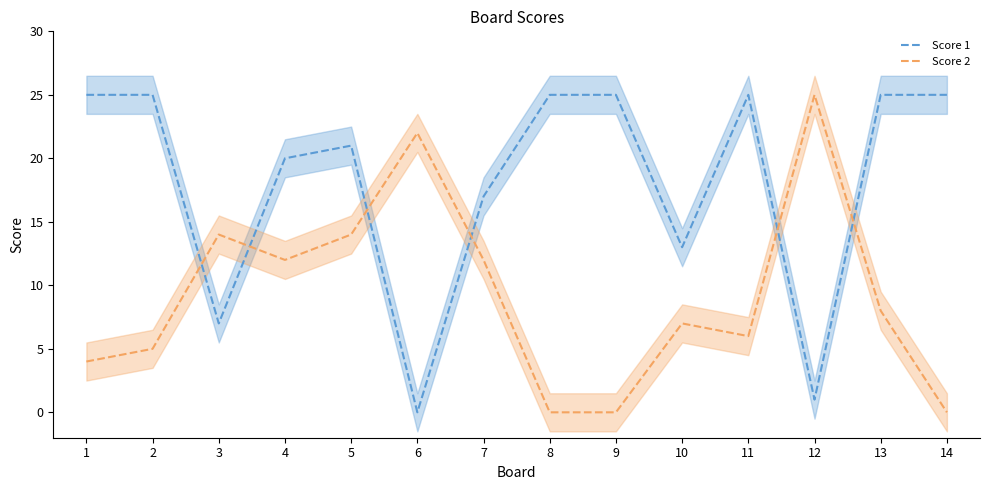

At which label is Score 1 closest to 12?

10